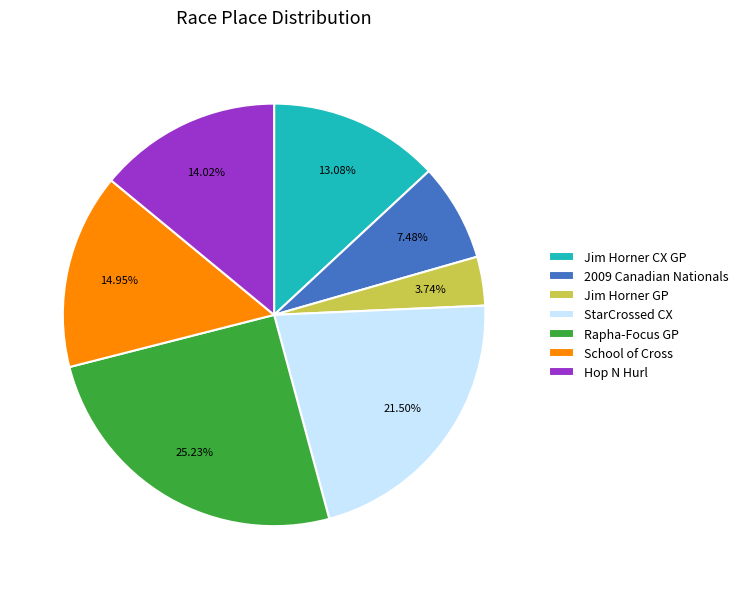

True or false: Hop N Hurl accounts for 5% of the total.

False